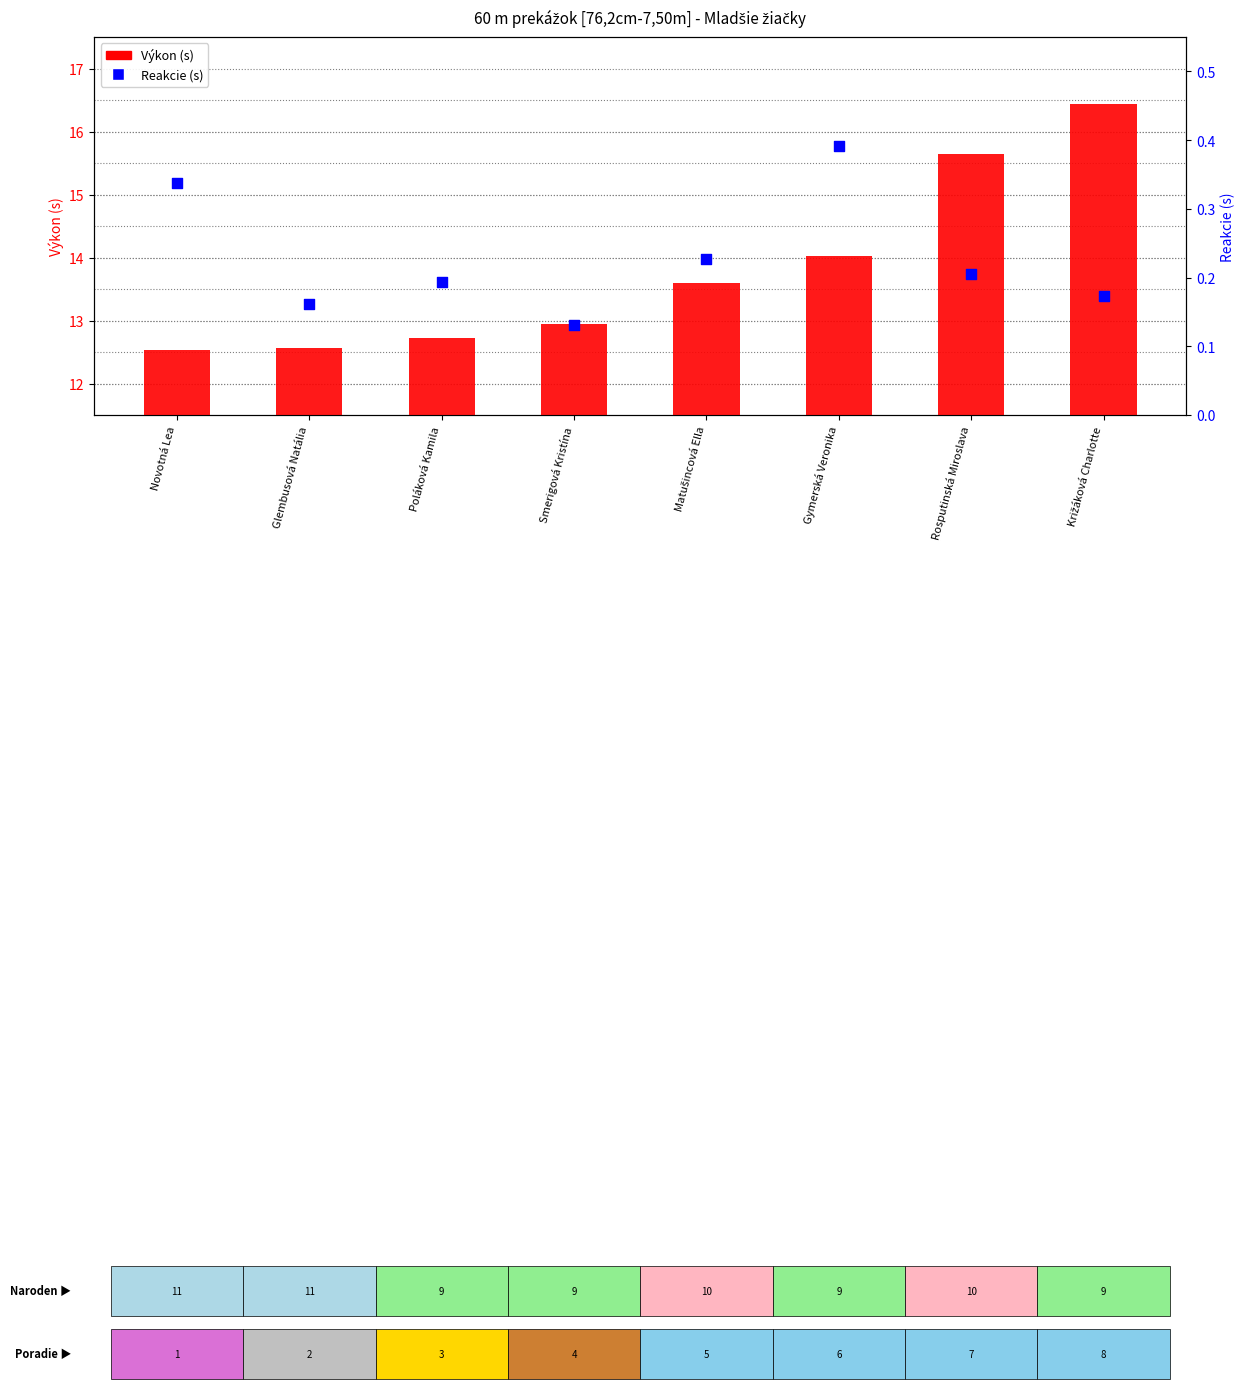

Which series has the largest total across all categories?

Výkon (s)